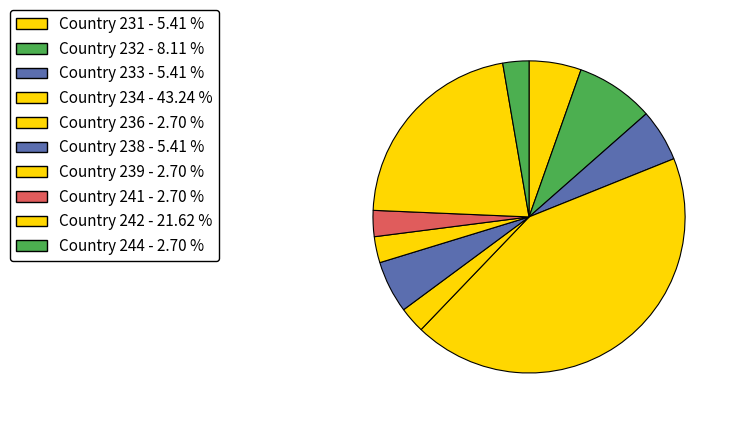

Count the number of slices in the pie.

10